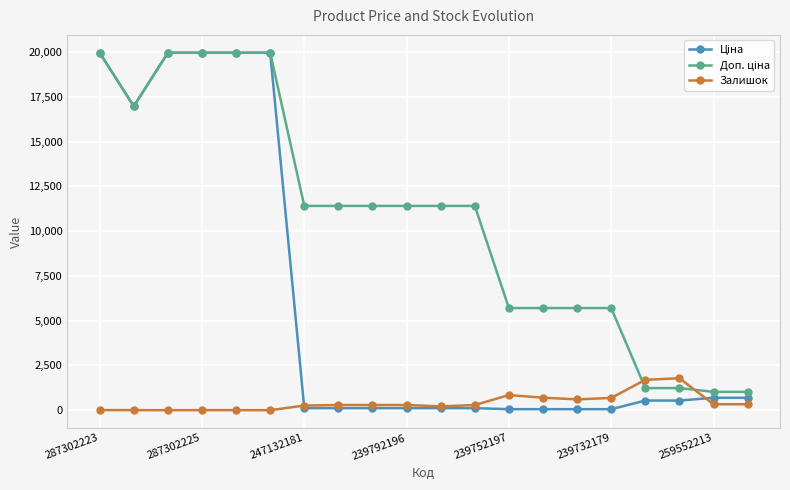

At how many categories does at least one series exceed 14158?

6